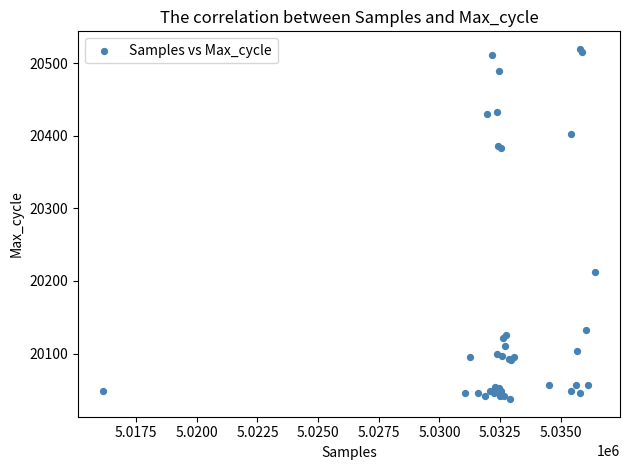

What Y value in the scatter plot is closest to 20278?

20212